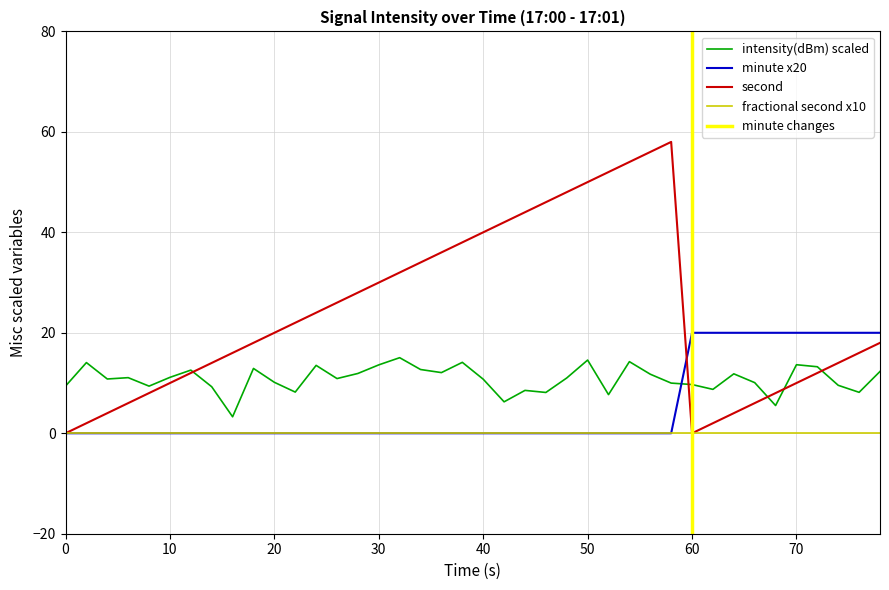

How many intersections are there between intensity(dBm) and second?

5